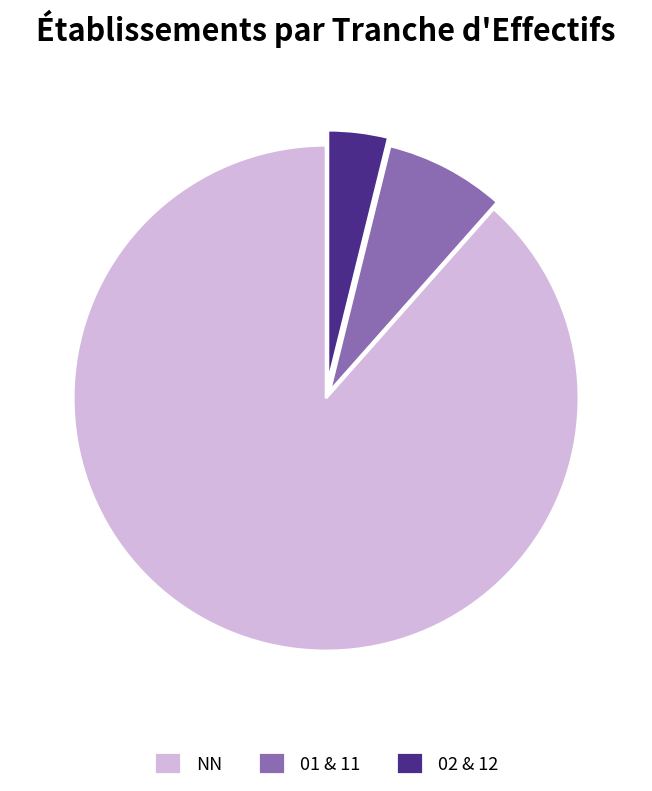

Is there any slice that represents more than half of the pie?

Yes